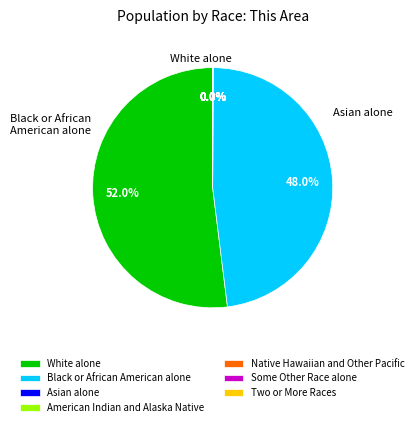

What is the smallest slice in the pie chart?

Native Hawaiian and Other Pacific